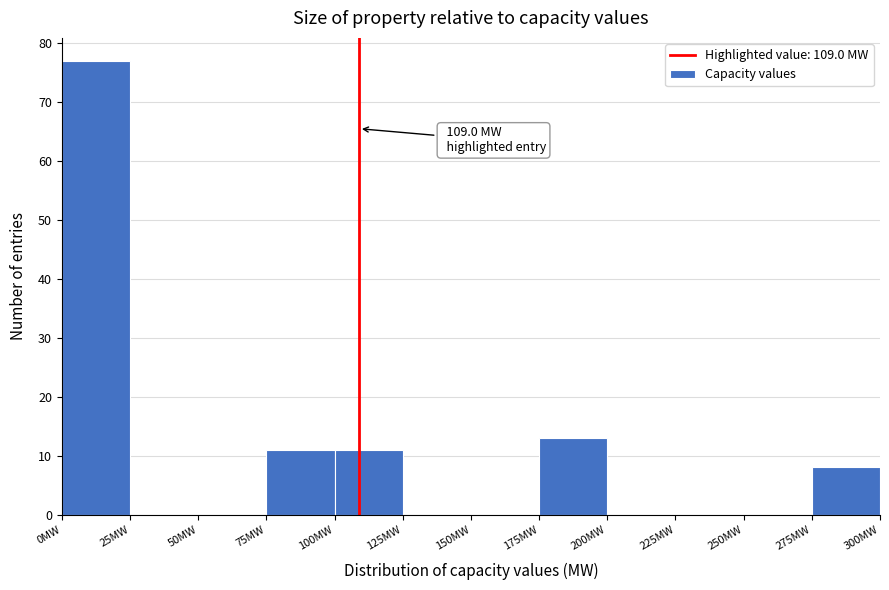

Over which range of the x-axis is the bar tallest?

0 to 25